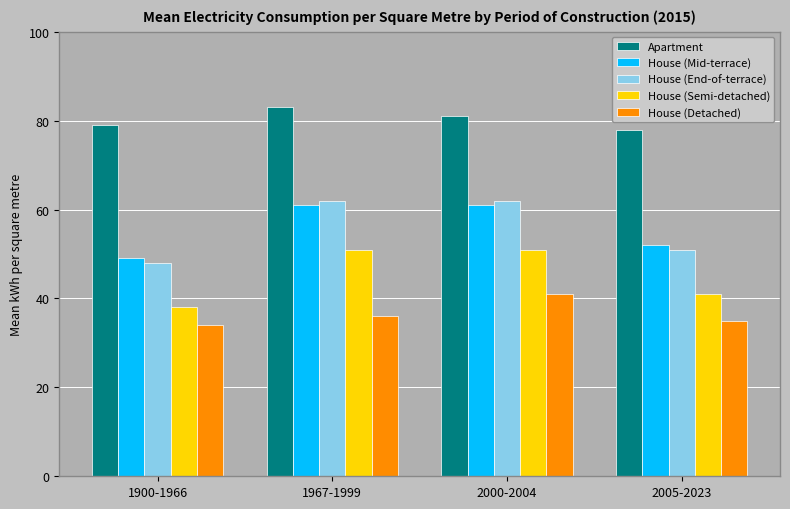

What is the sum of all House (End-of-terrace) values?

223